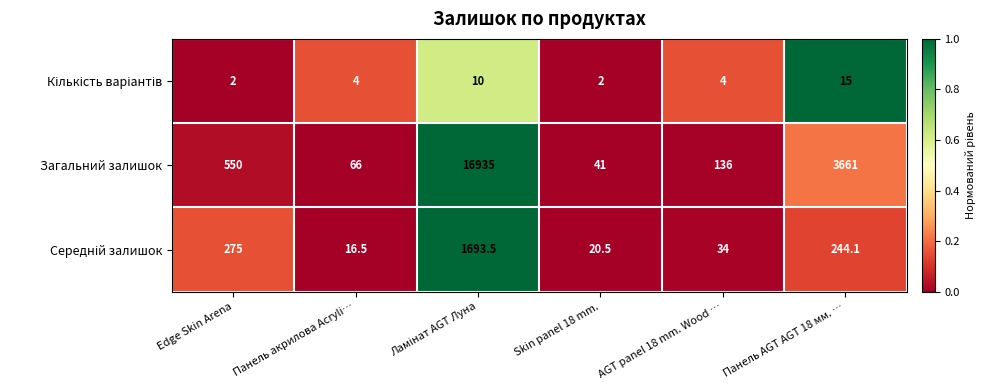

Which series has the largest total across all categories?

Загальний залишок